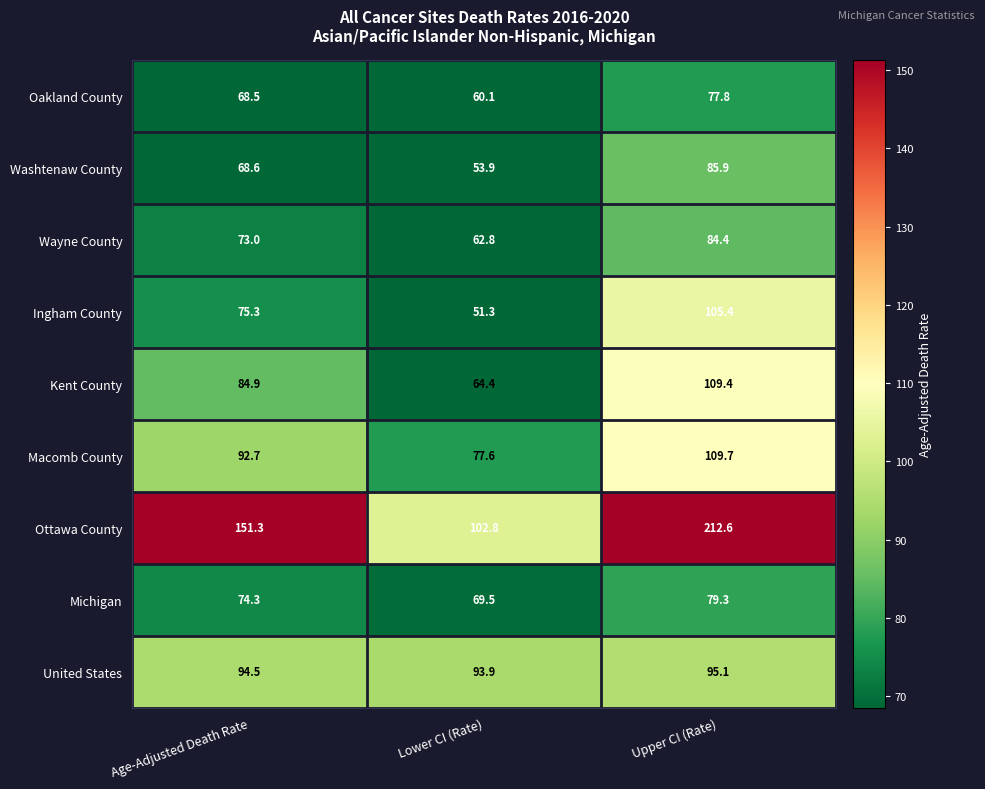

Between Age-Adjusted Death Rate and Lower CI (Rate), which series saw the biggest shift?

Ottawa County